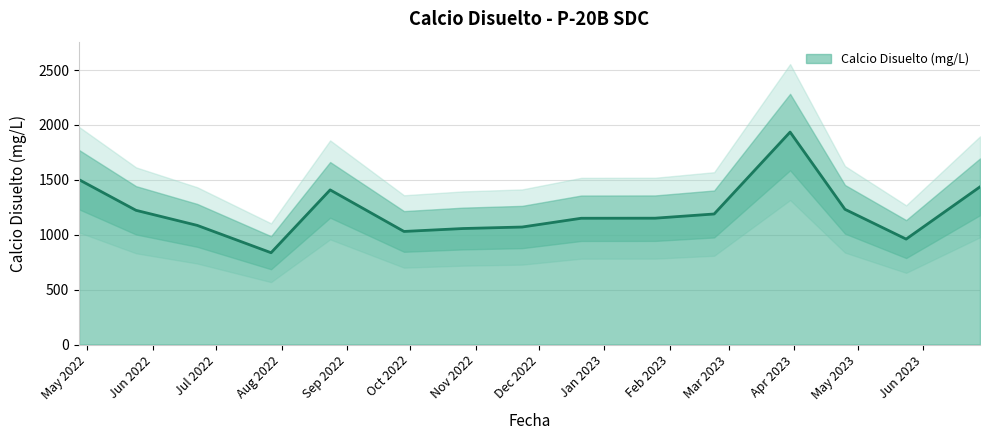

What is the change in value from 2022/10/26 to 2022/11/23?

+13.7